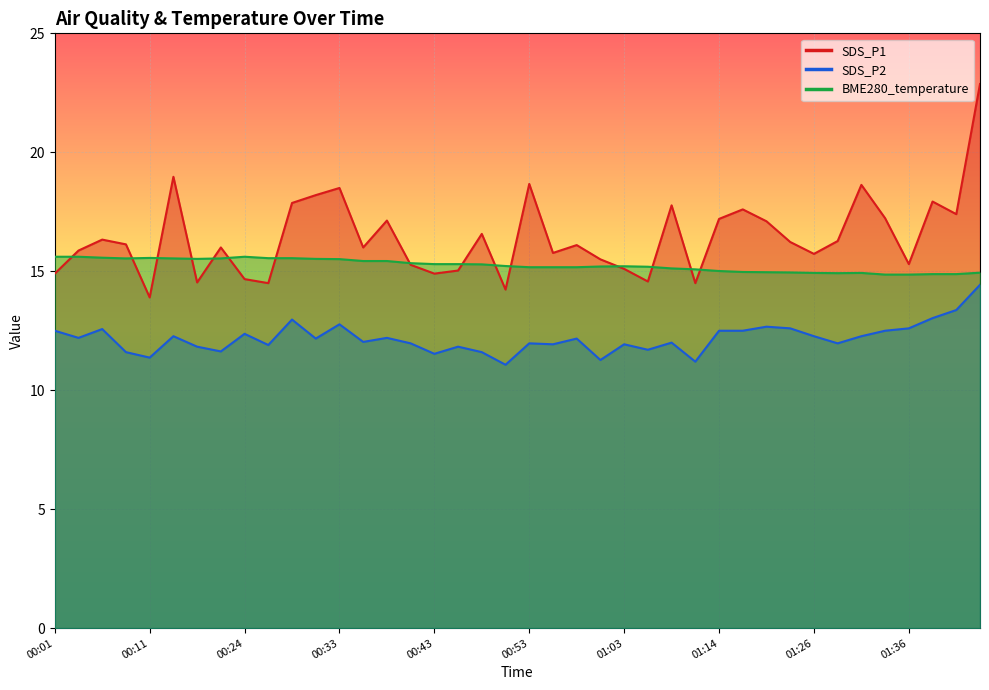

What position from the left is 00:21?

8